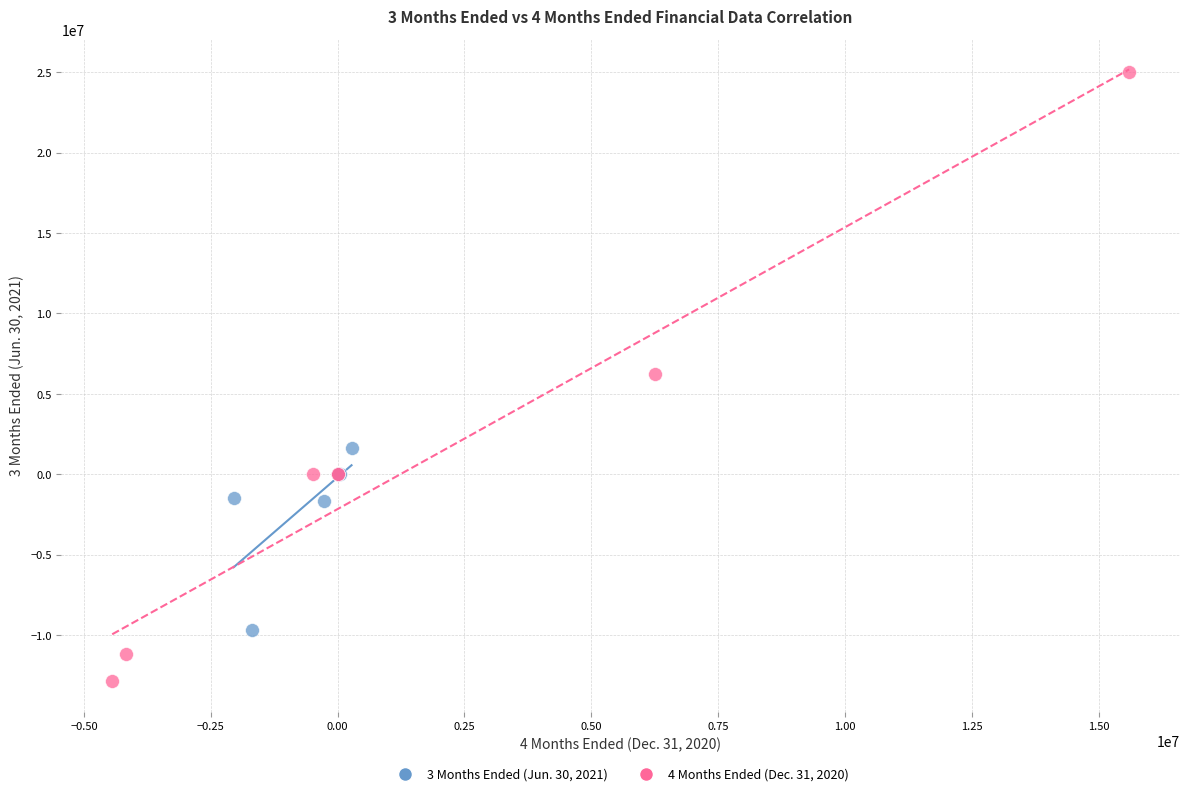

What are all the series names shown in the legend?

3 Months Ended (Jun. 30, 2021), 4 Months Ended (Dec. 31, 2020)